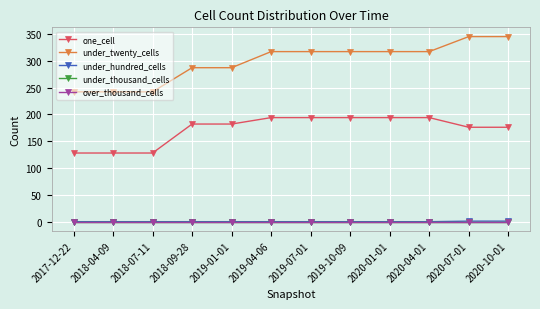

What is the sum of all one_cell values?

2070